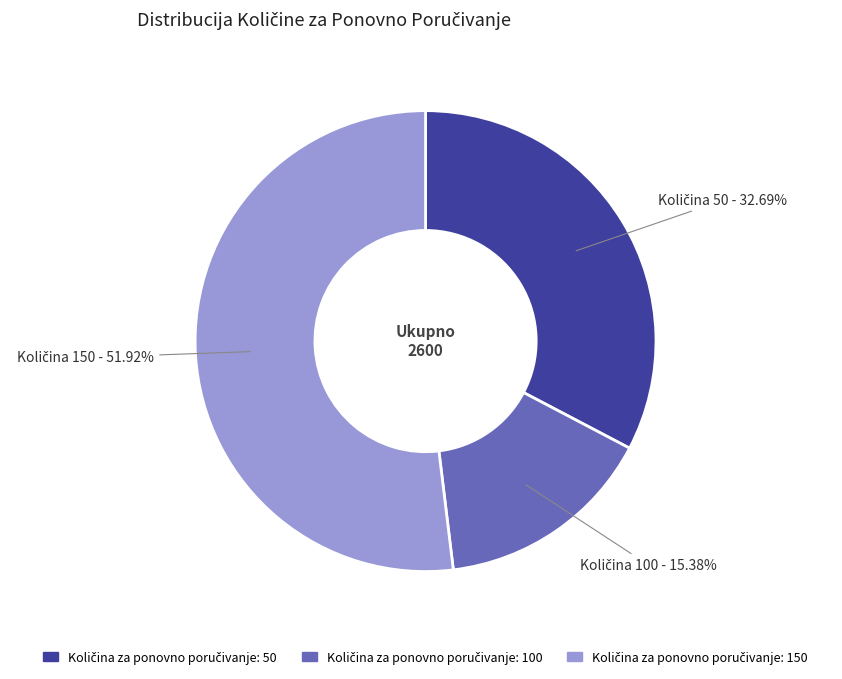

Is there any slice that represents more than half of the pie?

Yes